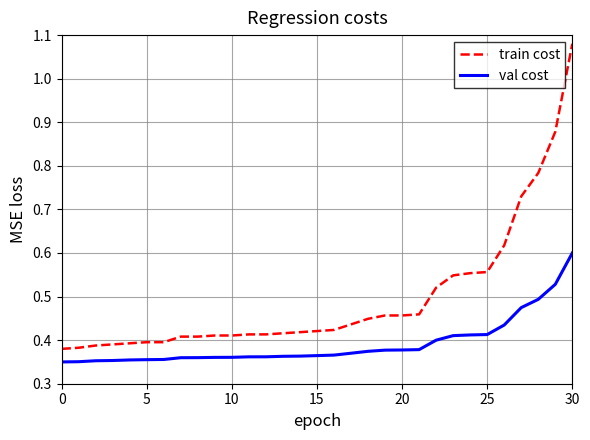

At how many categories does at least one series exceed 1?

1